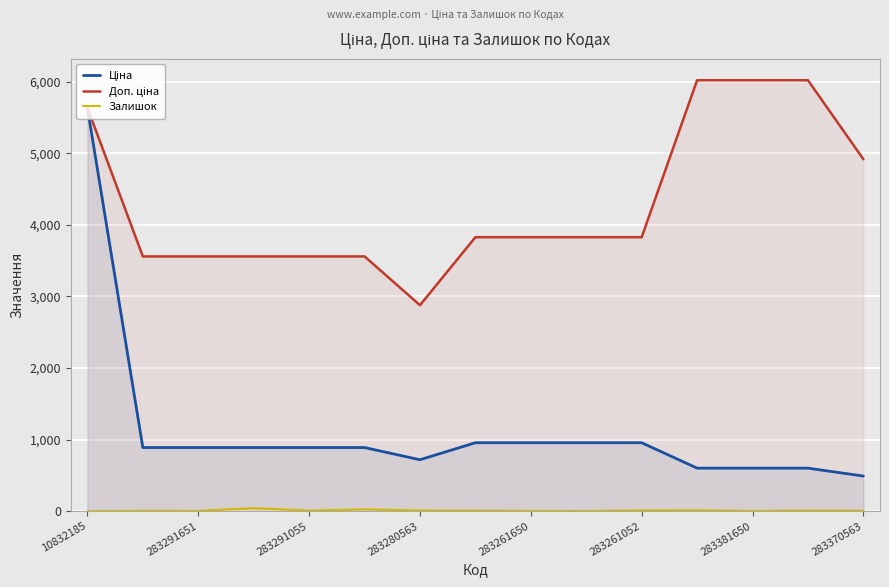

At which category is the sum across all series the highest?

10832185